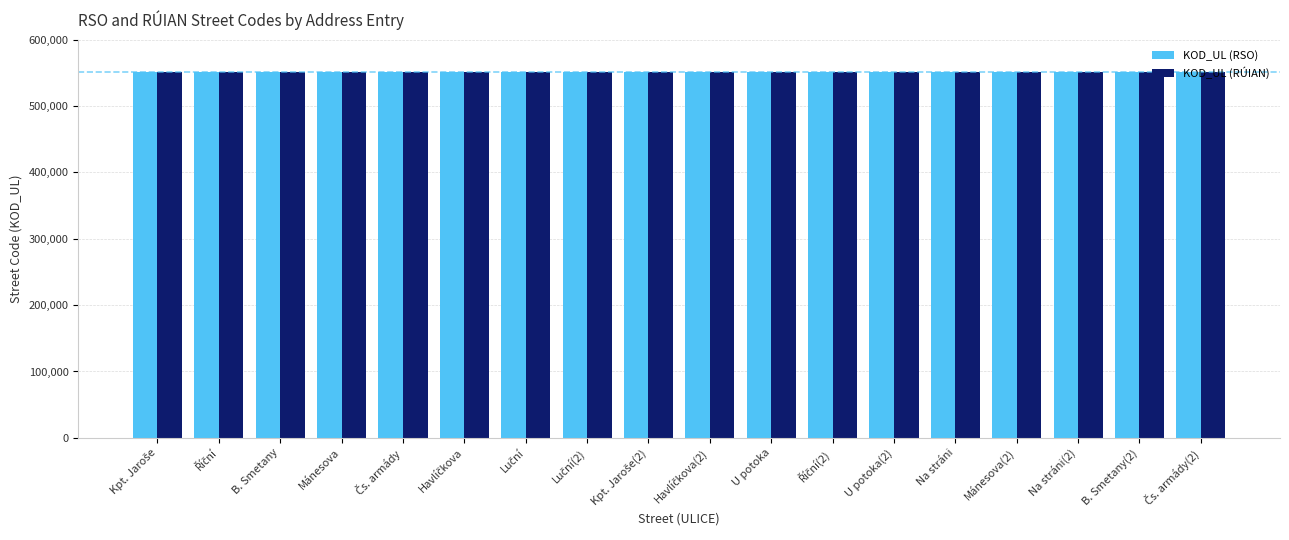

What is the smallest value displayed?

550922